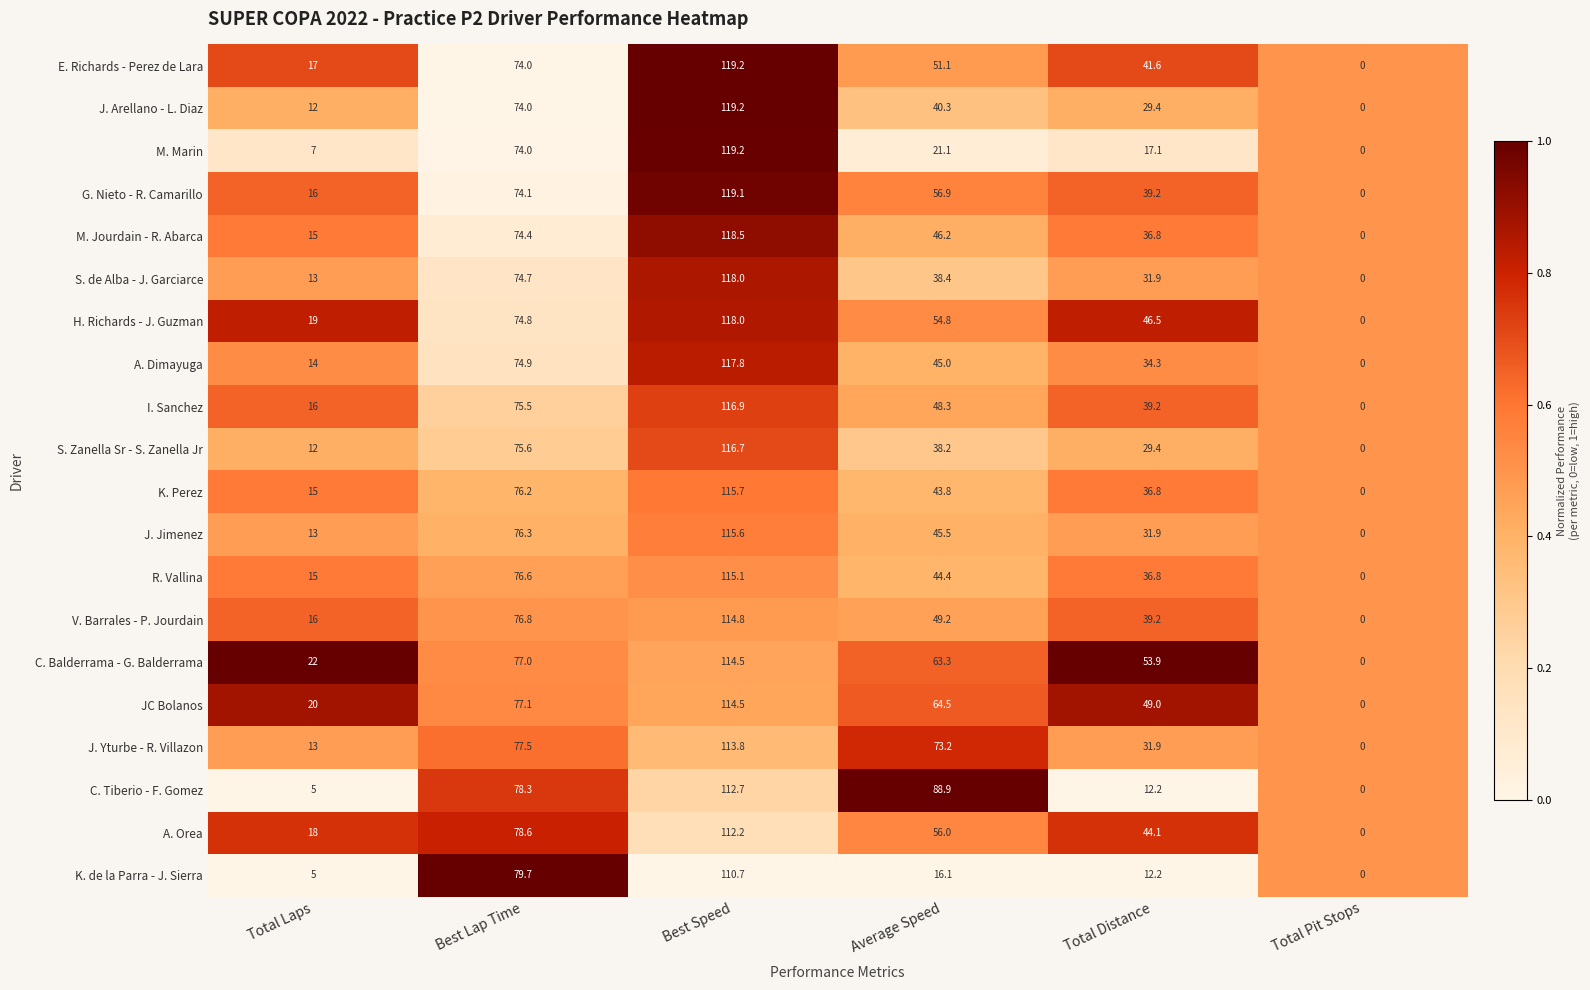

At which label does K. Perez reach its peak?

Best Speed